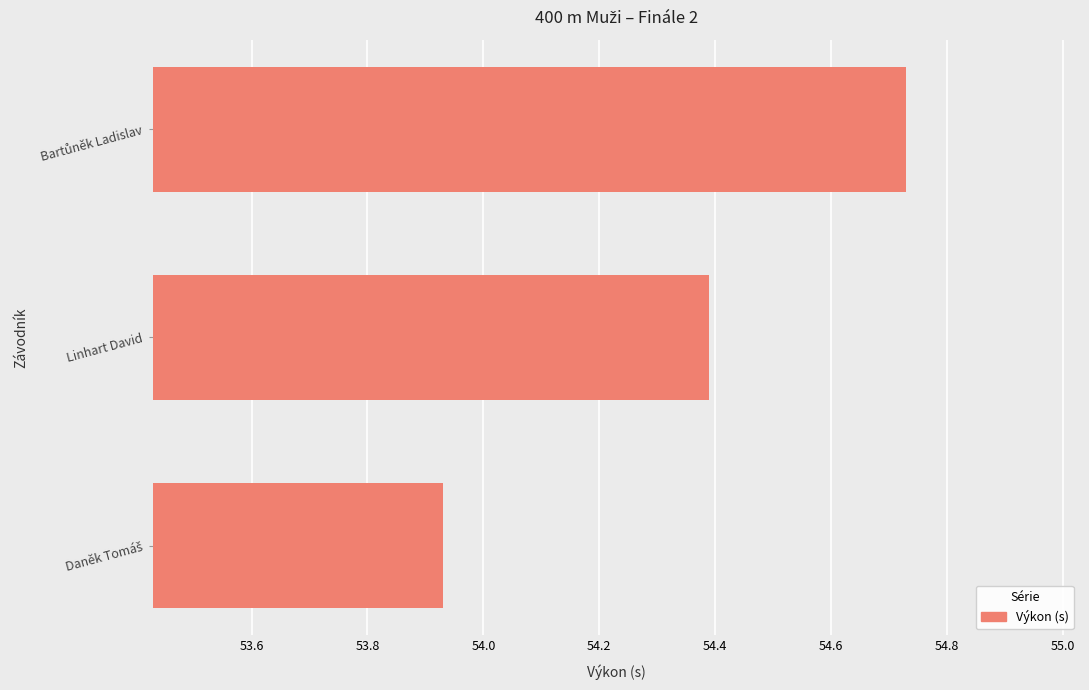

The chart shows a value of 88.5 at Linhart David. True or false?

False